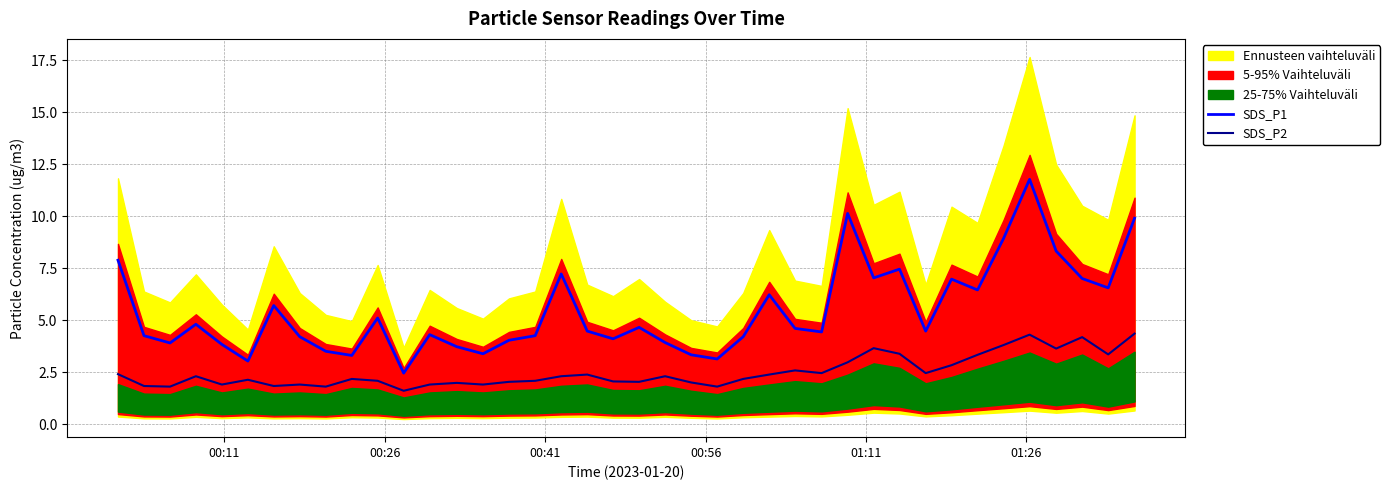

What is the minimum value for SDS_P1?

2.5